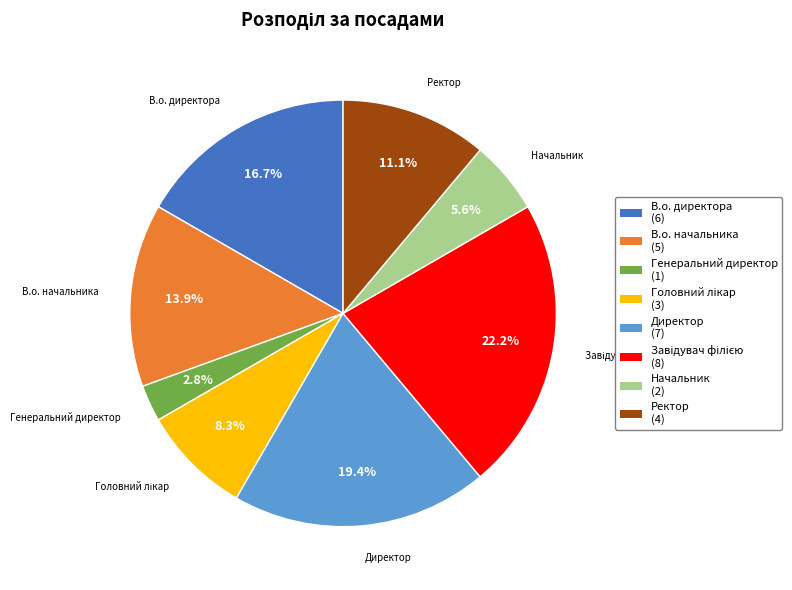

What is the smallest slice in the pie chart?

Генеральний директор